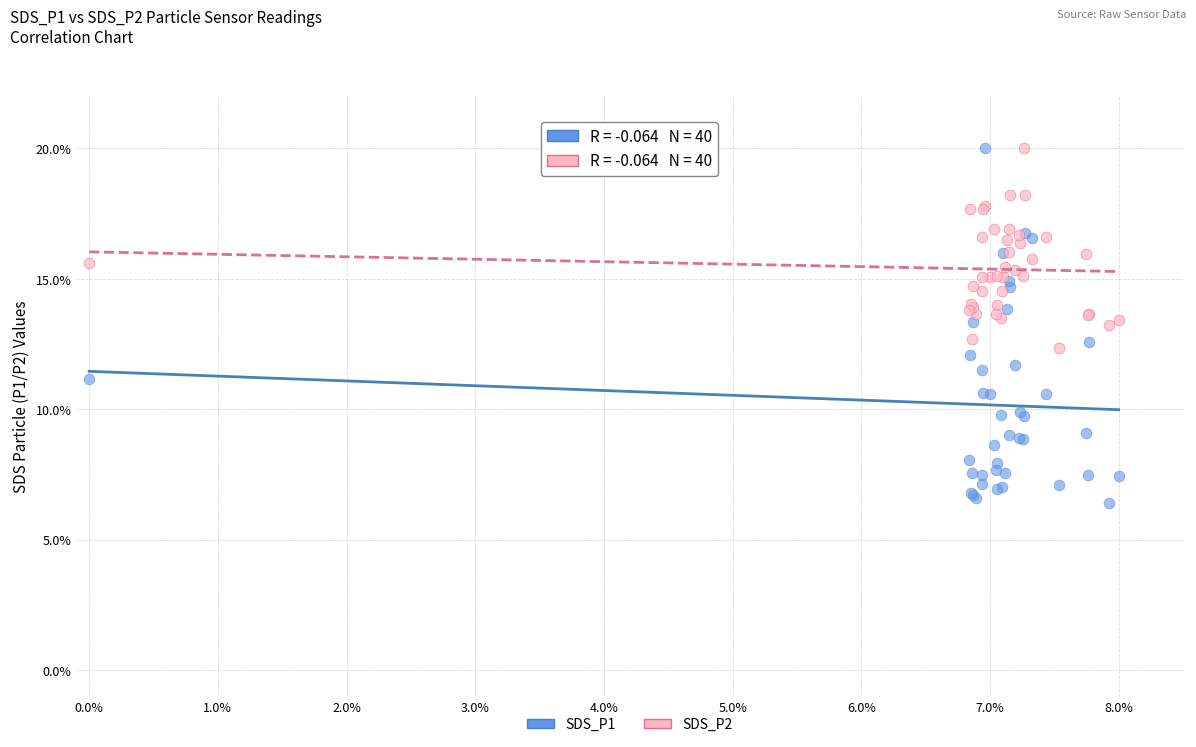

Which series contains the lowest Y value?

SDS_P1